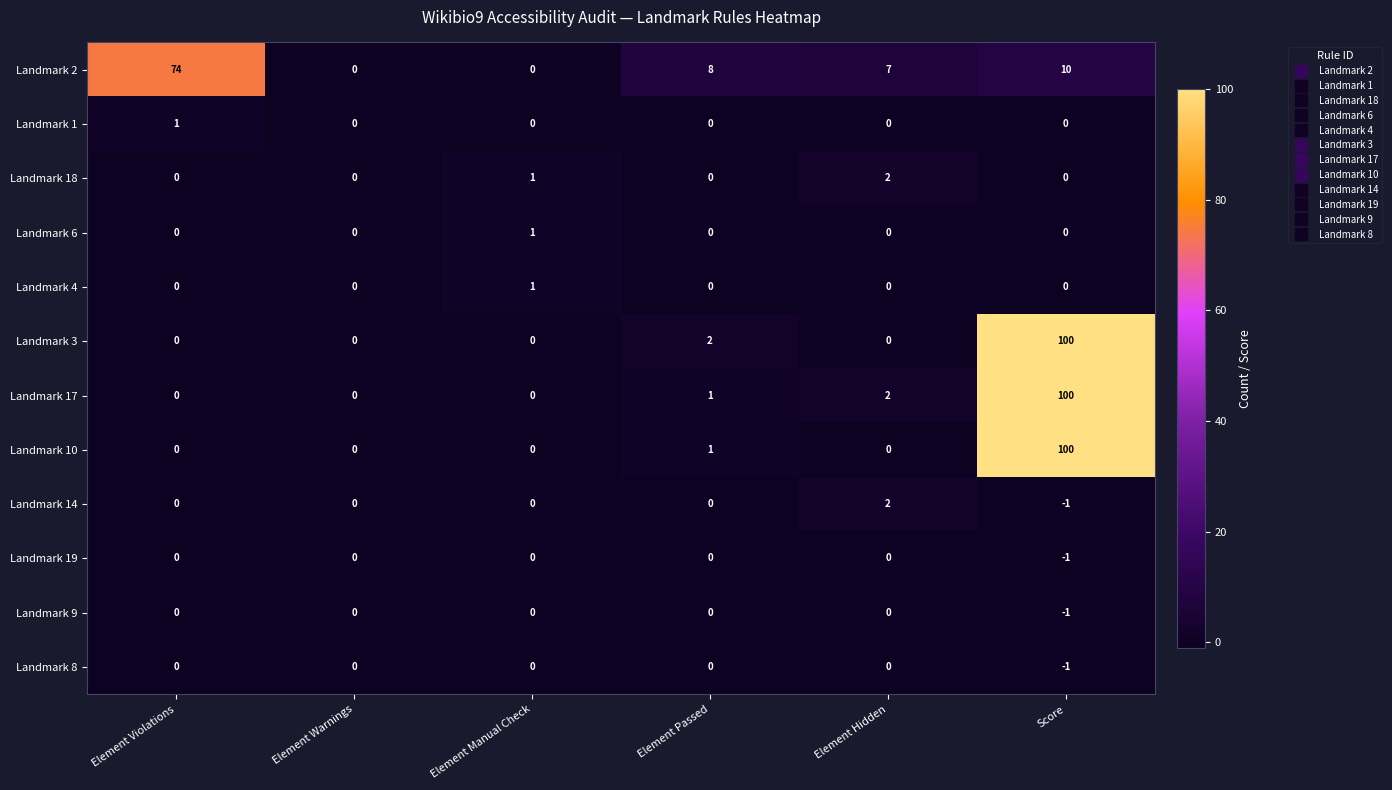

The value of Landmark 19 at Element Hidden is 0. True or false?

True